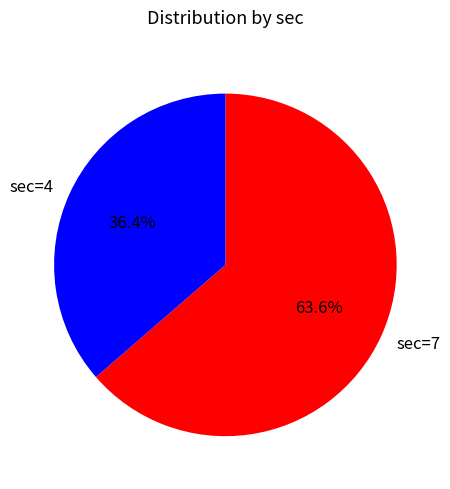

The sec=7 slice represents 75% of the pie. True or false?

False